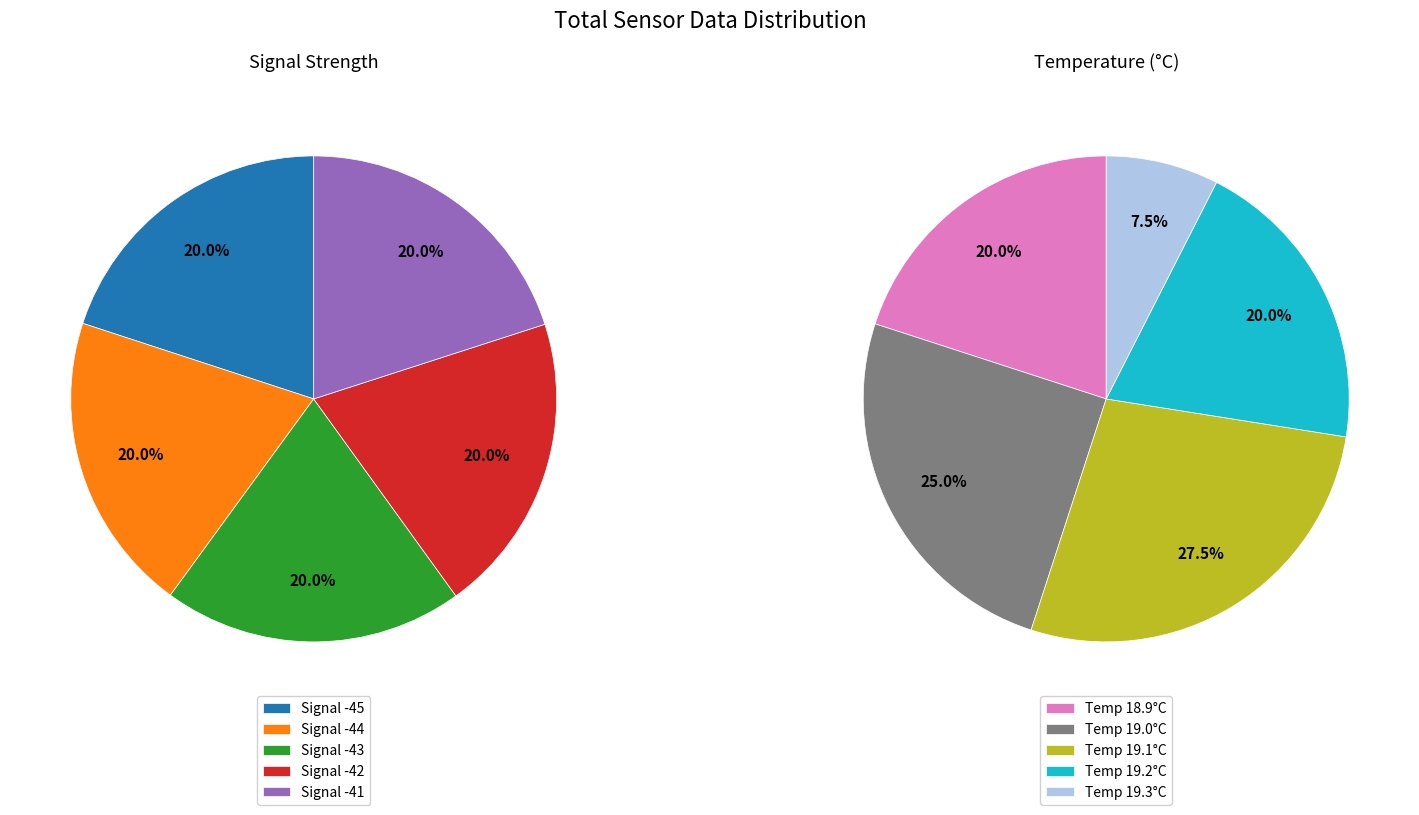

Is there a majority slice in this chart?

No